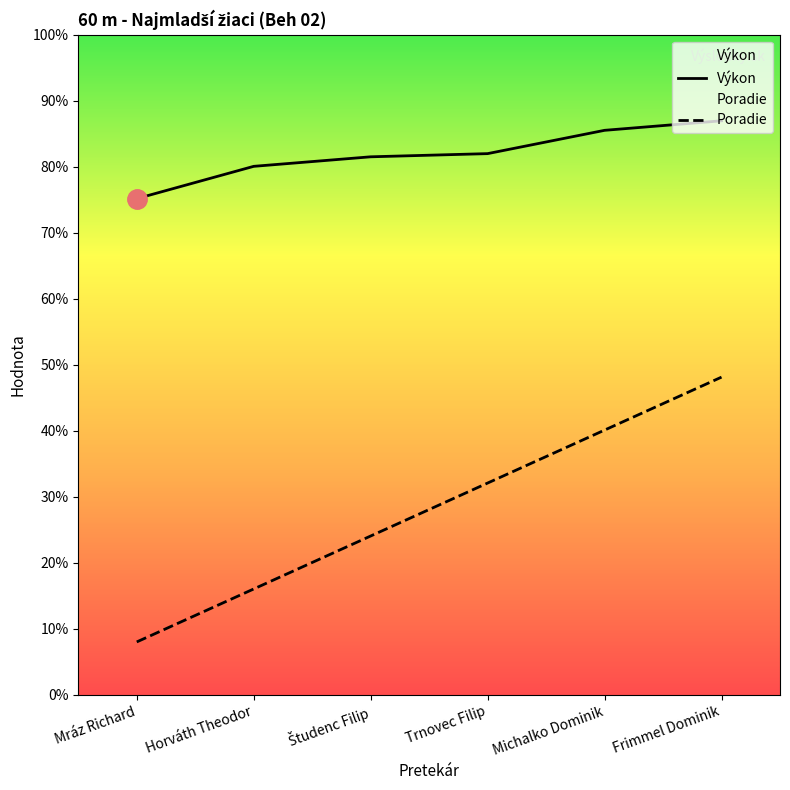

True or false: Poradie and Výkon intersect in this chart.

False